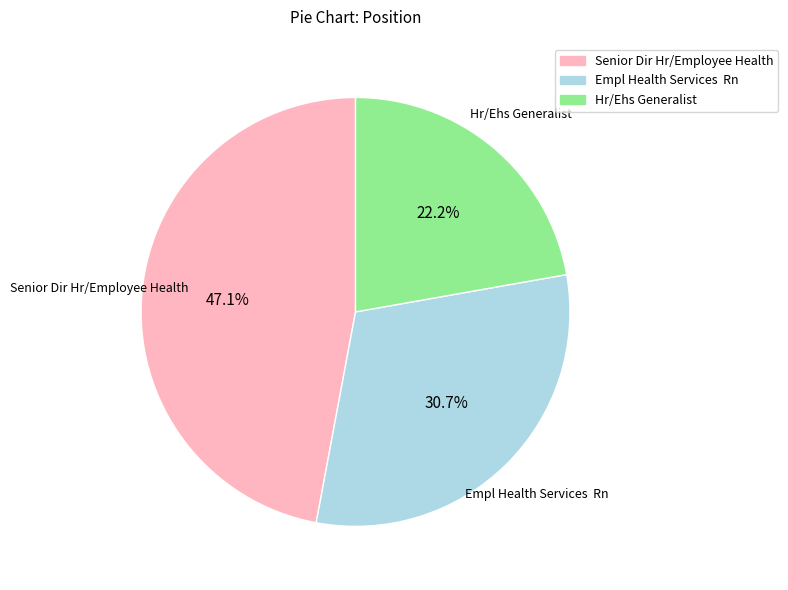

Is there any slice that represents more than half of the pie?

No